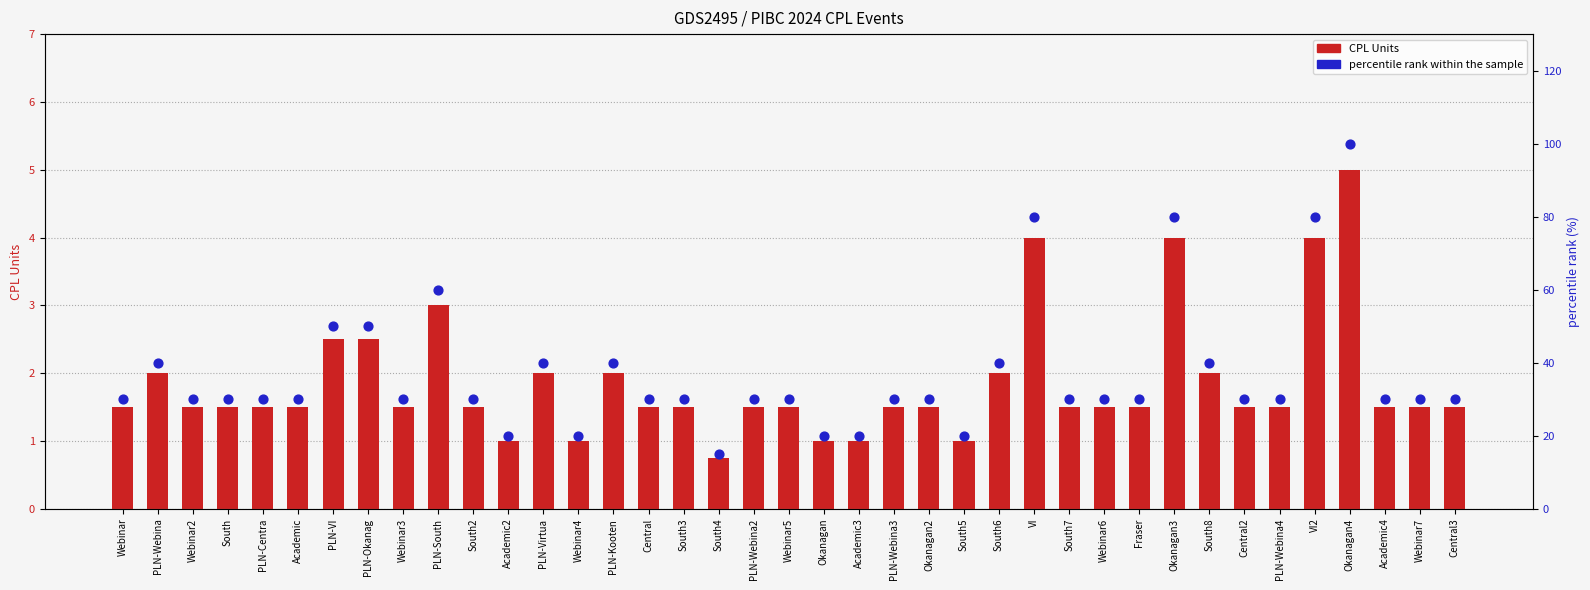

At how many categories does at least one series exceed 66?

4